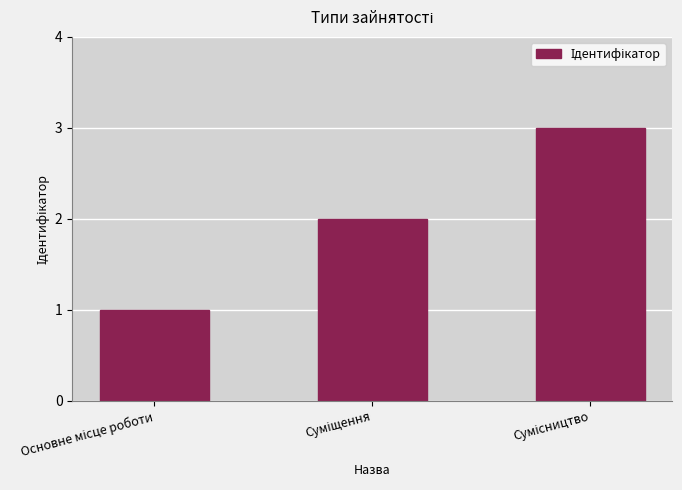

Count the number of categories in the chart.

3